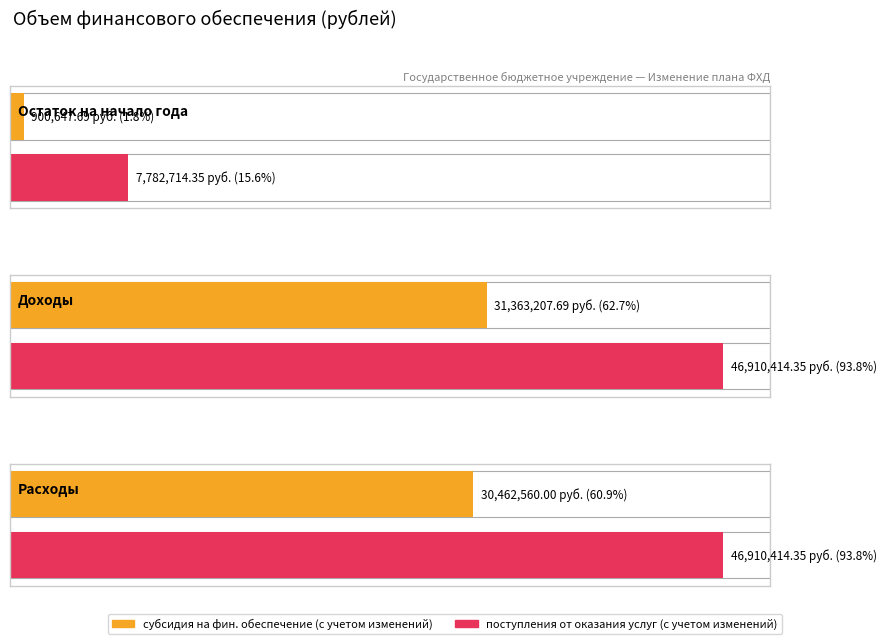

At which label does поступления от оказания услуг (с учетом изменений) first exceed 46910414?

Доходы